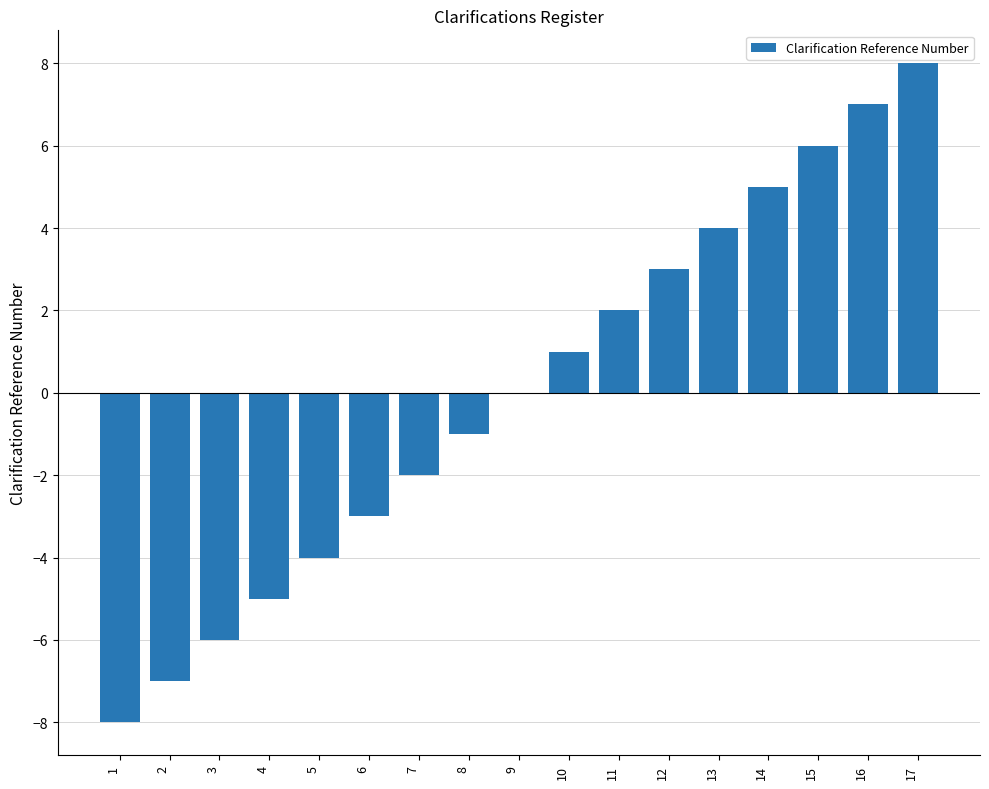

How many distinct data groups are displayed?

1